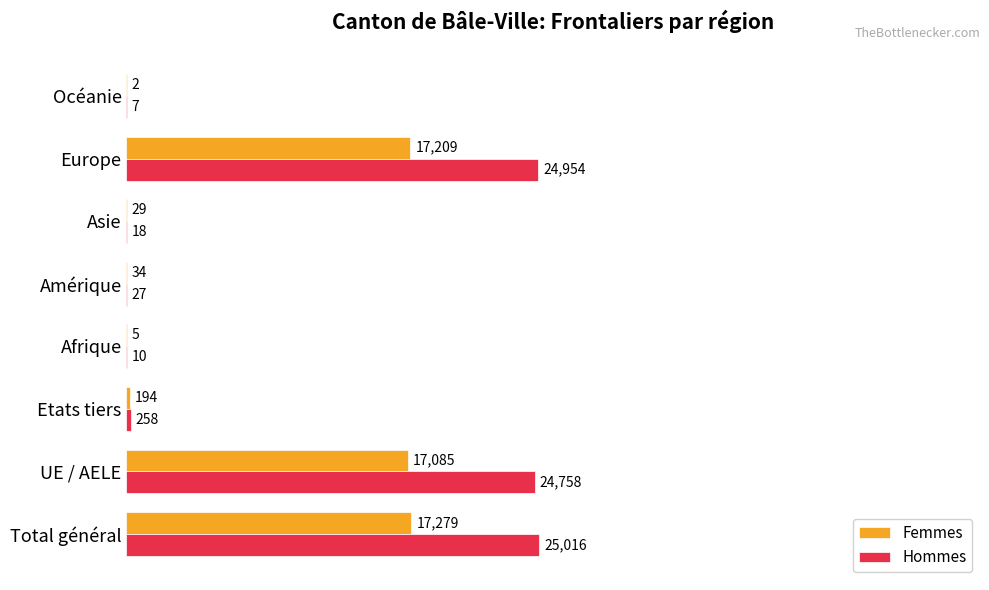

At which label does Hommes reach its peak?

Total général